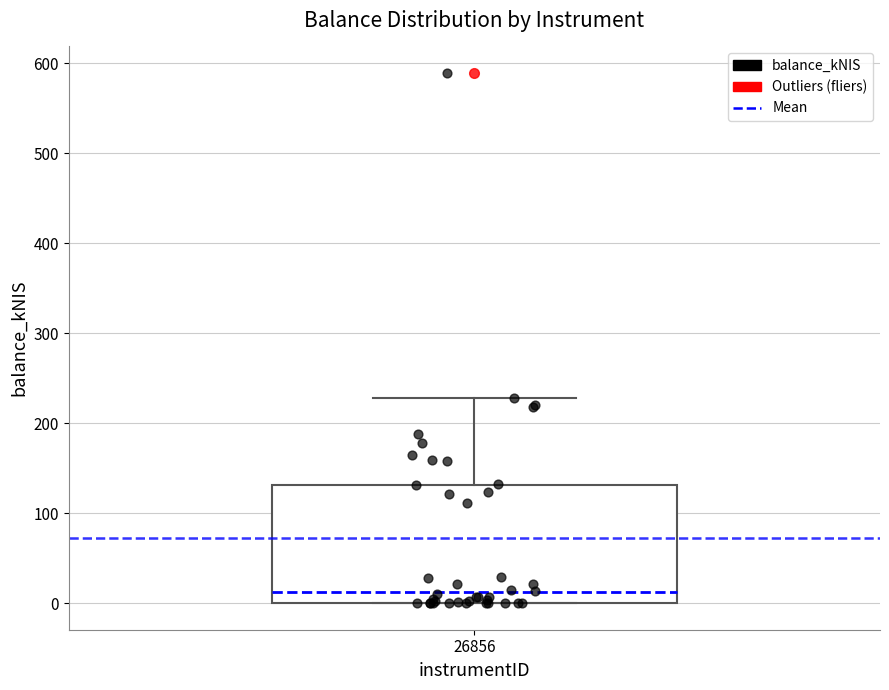

Transcribe this box plot: give where the median line is, the range the box spans, and where the two whiskers end, as read against the y-axis. The values are not printed on the chart, so give them approximately, as read against the axis.

median 10, box 0 to 130, whiskers 0 to 230